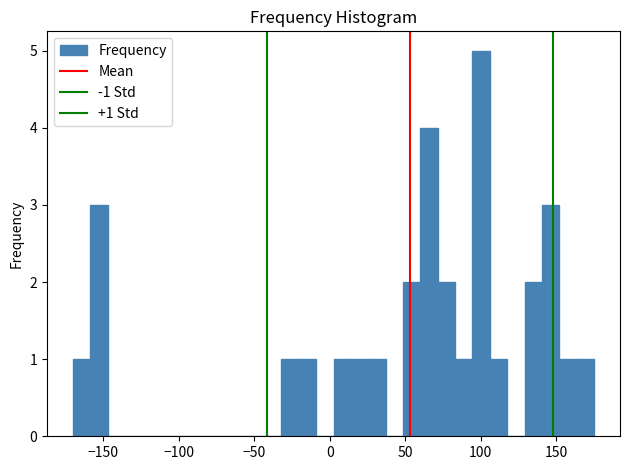

Read against the x-axis, roughly where is the centre of the tallest bar?

100